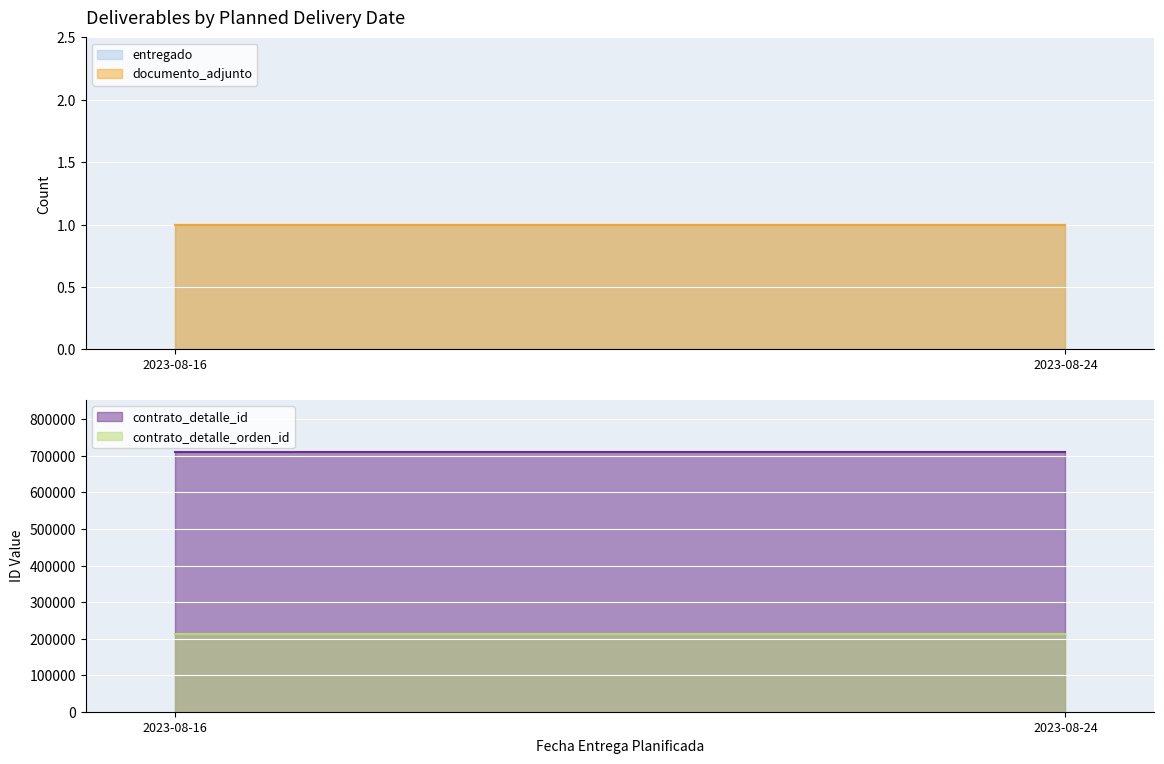

At which category is the sum across all series the highest?

2023-08-16